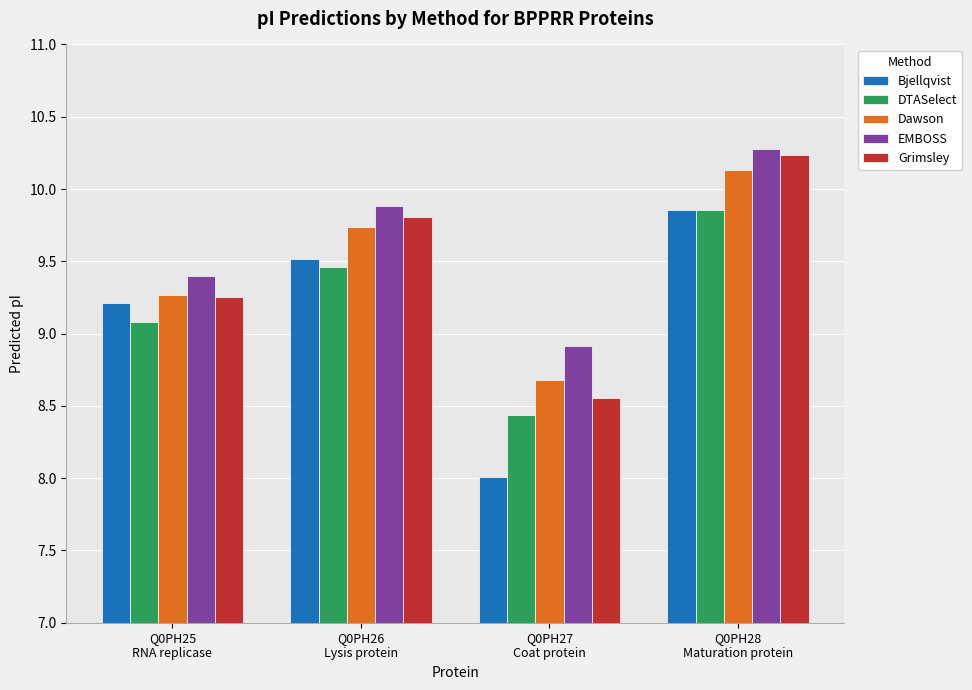

At how many categories does at least one series exceed 9?

3